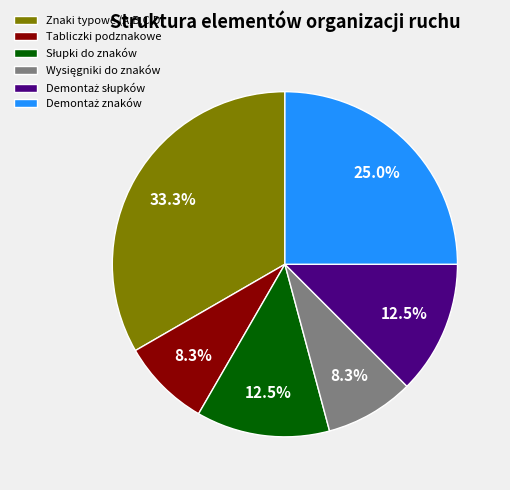

Is there a majority slice in this chart?

No